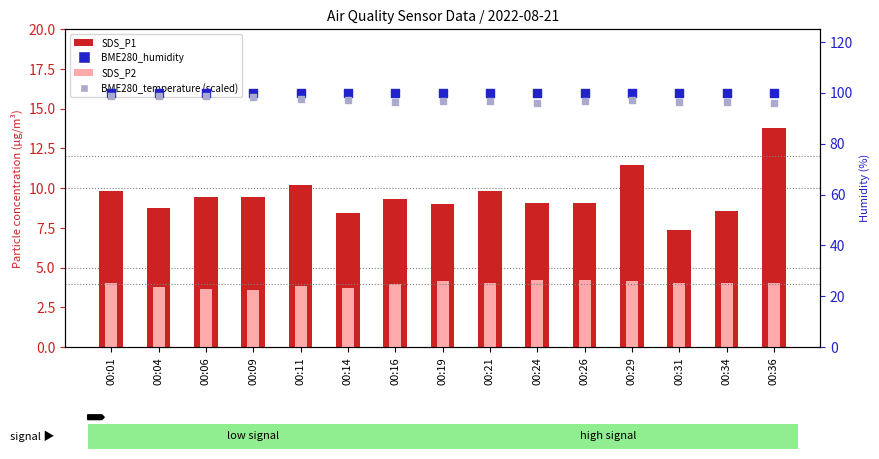

What is the total value across all series at 00:16?

209.8